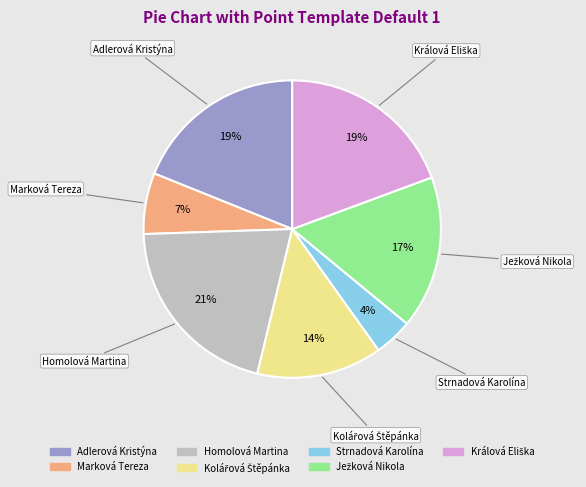

Is the sum of Strnadová Karolína and Marková Tereza greater than half?

No